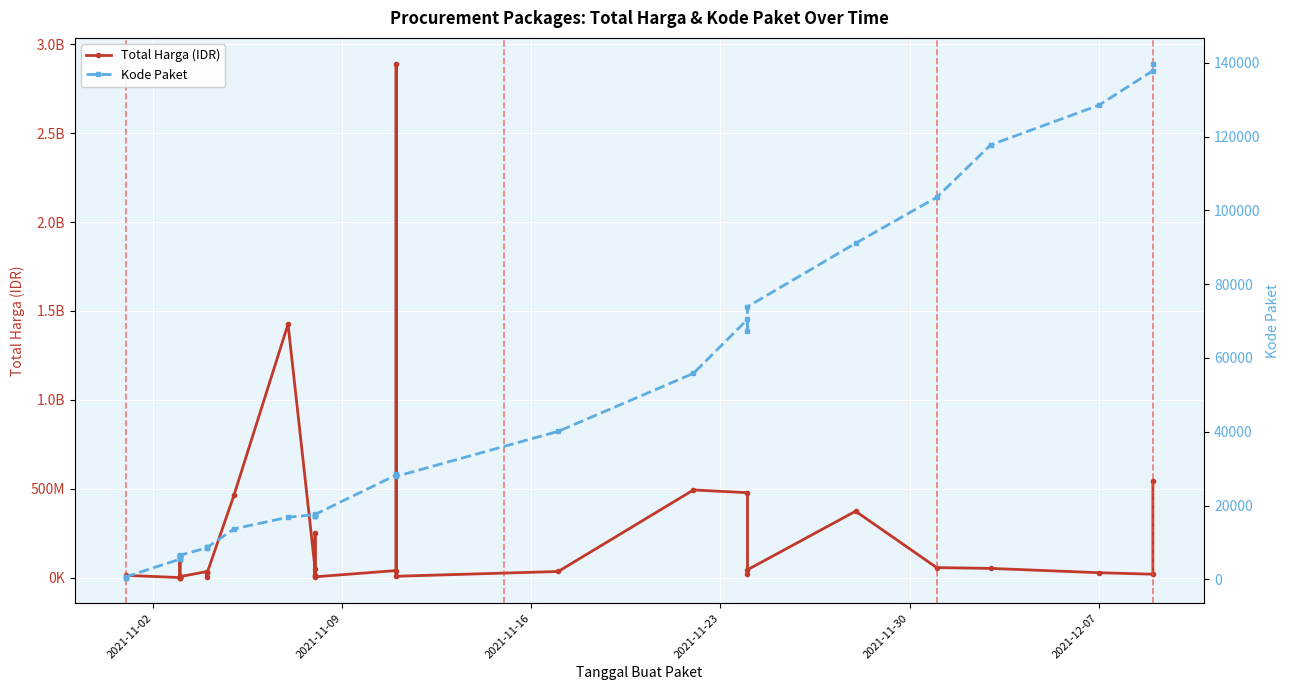

Which label corresponds to the smallest value in the chart?

2021-11-02